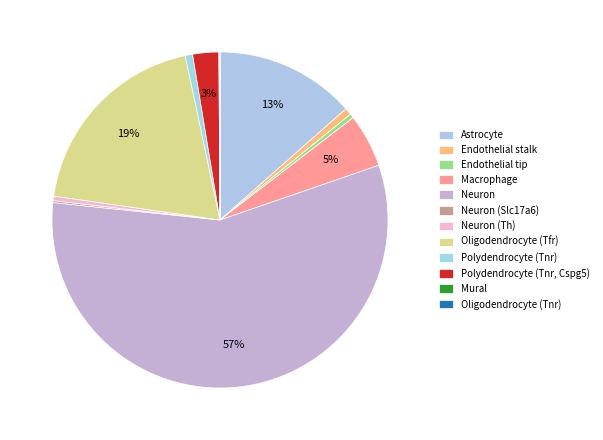

What is the total percentage of Oligodendrocyte (Tfr) and Astrocyte?

32.9%